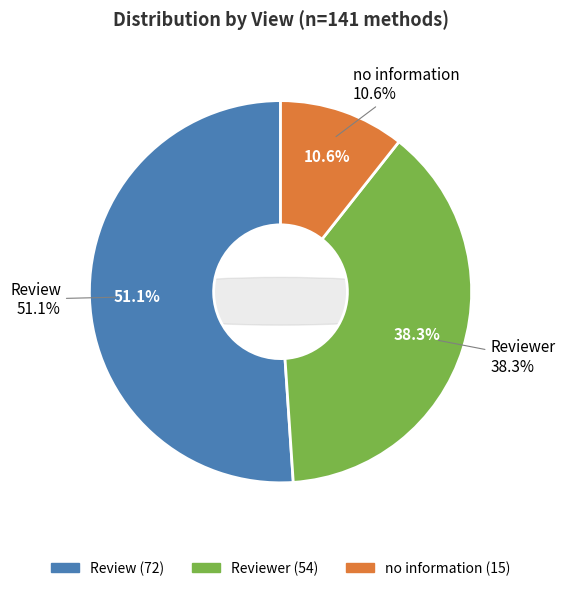

What percentage is the no information slice, to the nearest percent?

11%